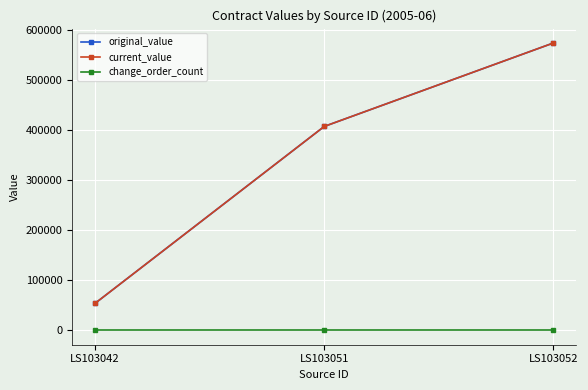

Is it true that current_value equals 53983.7 at LS103042?

True